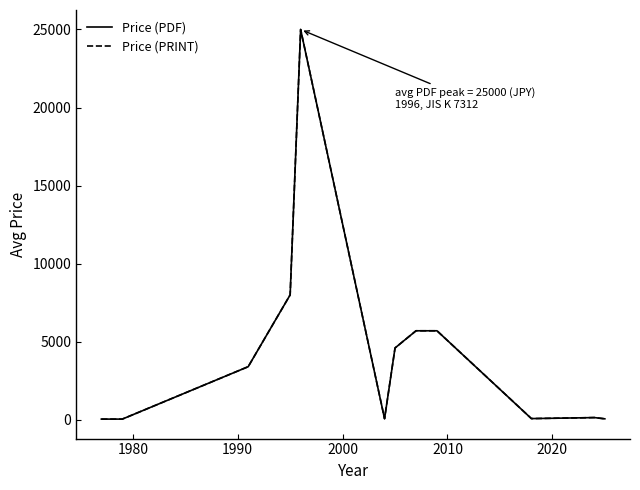

Does the chart display data point markers on the line(s)?

No